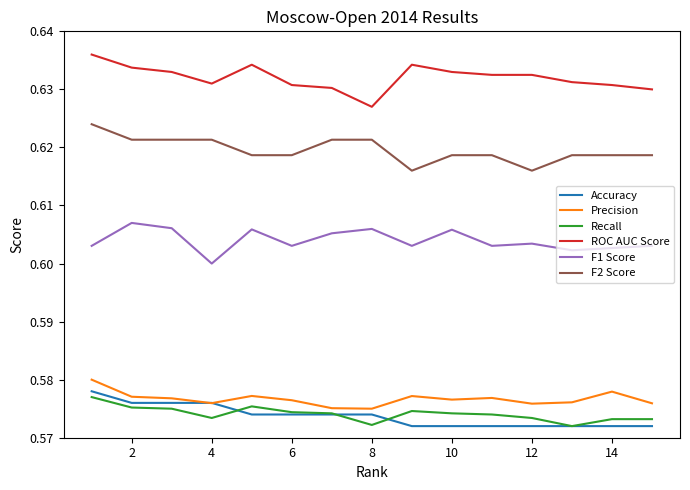

True or false: F1 Score and F2 Score intersect in this chart.

False